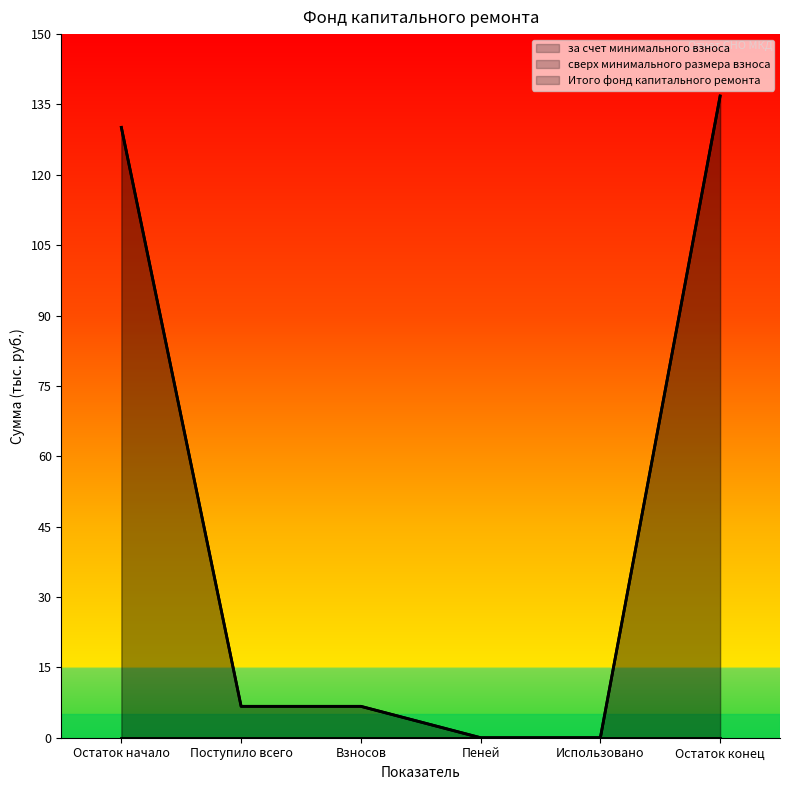

True or false: за счет минимального взноса and Итого фонд капитального ремонта intersect in this chart.

False